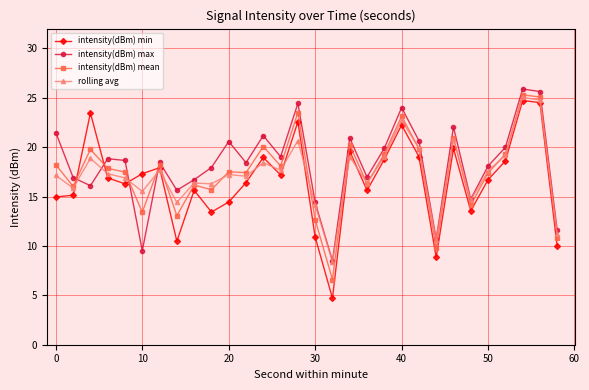

What is the value of the rolling avg point at the 7th from the left?

17.7